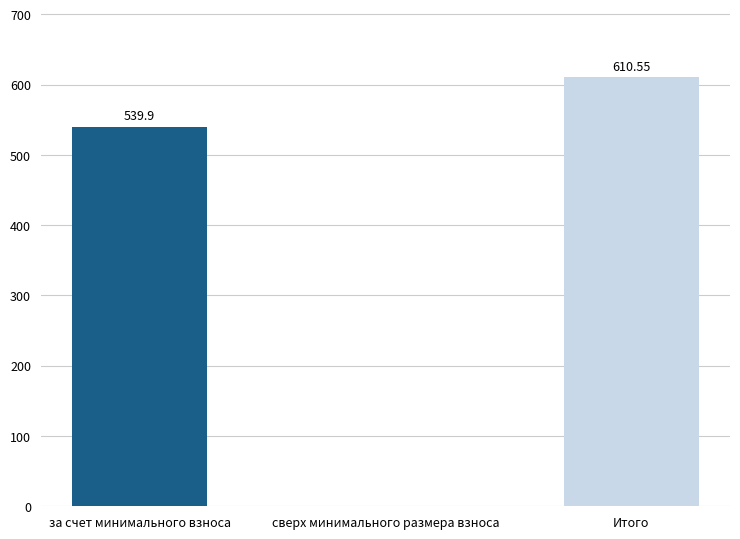

Which label corresponds to the largest value in the chart?

Итого